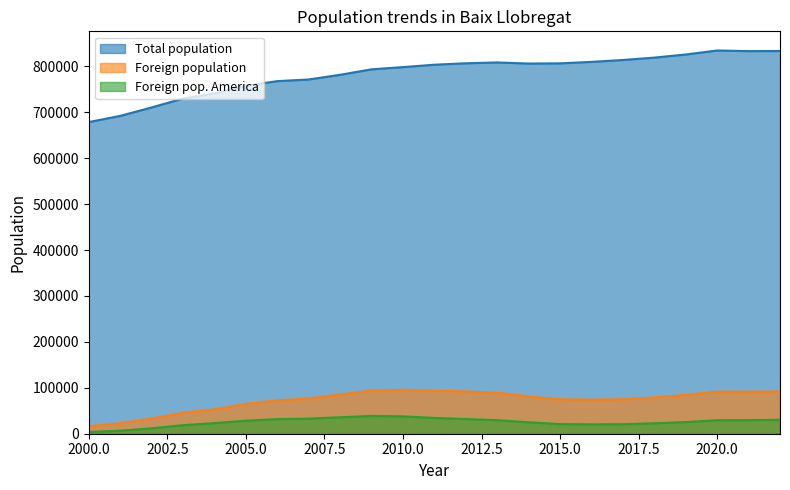

Which category has the lowest value across all series?

2000